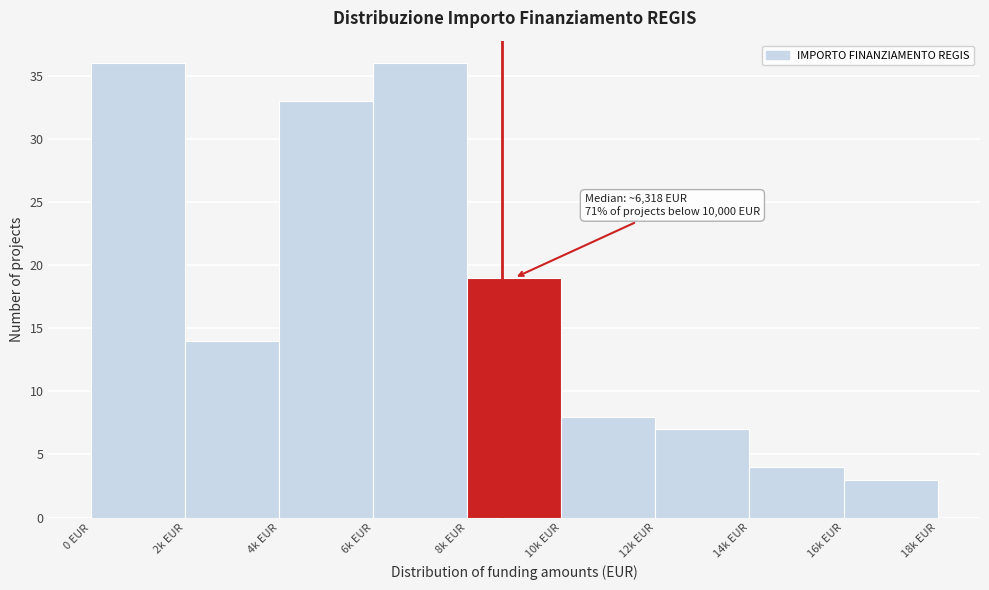

Reading left to right, transcribe all the data shown in this chart.

0 EUR=36	2k EUR=14	4k EUR=33	6k EUR=36	8k EUR=19	10k EUR=8	12k EUR=7	14k EUR=4	16k EUR=3